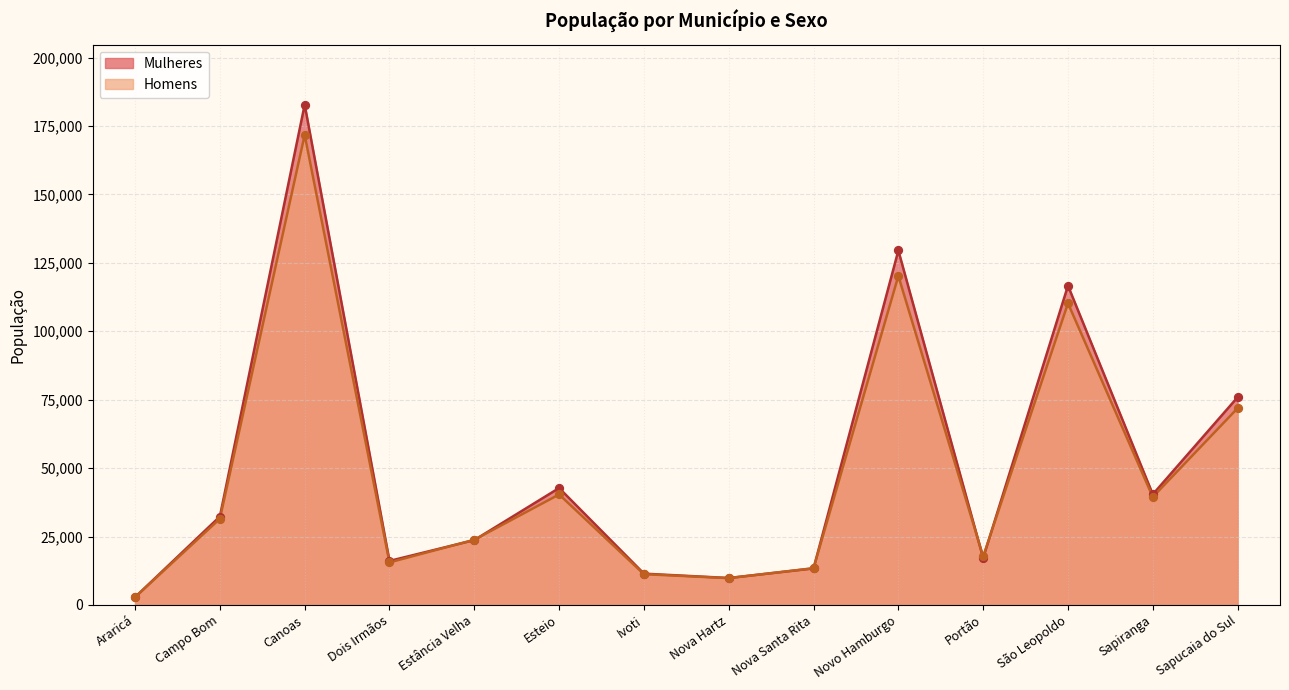

Which series has the widest spread of Y values?

Mulheres